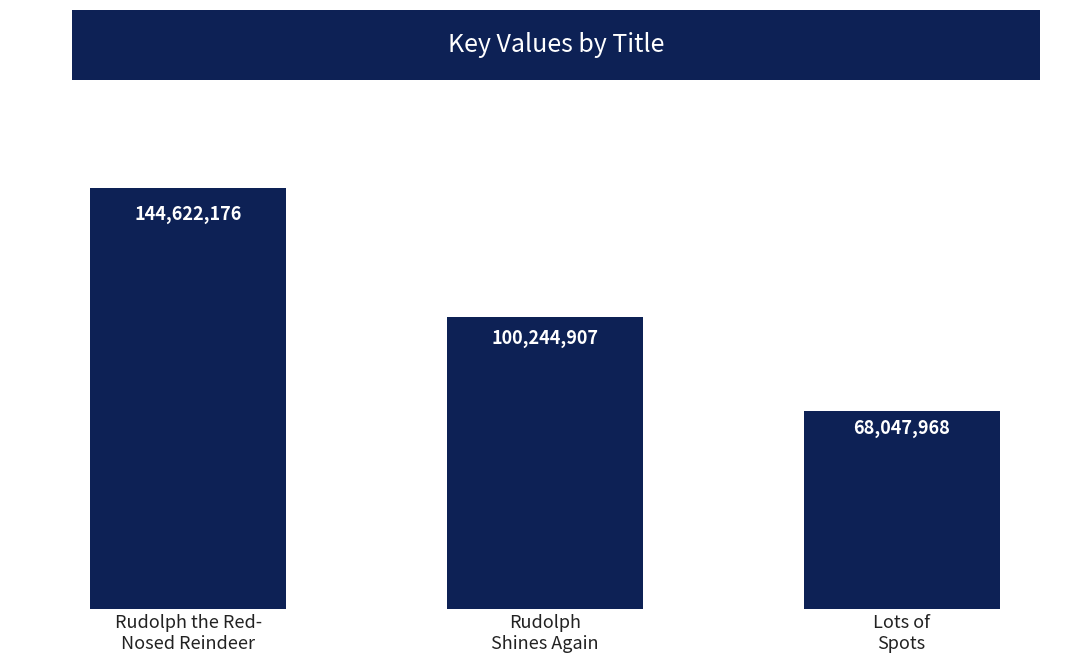

The value at Rudolph the Red-
Nosed Reindeer is 93349422. True or false?

False